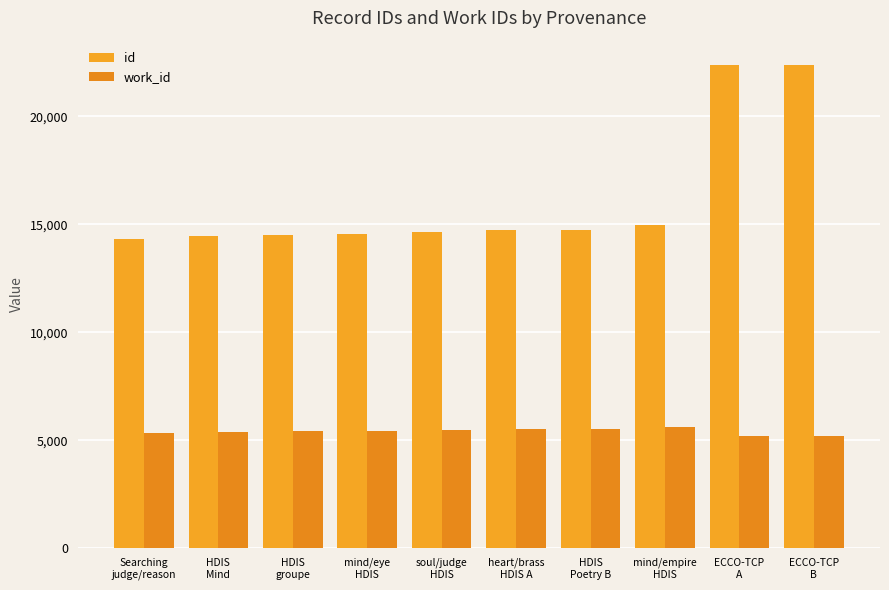

Is the value of work_id at HDIS
Mind greater than the value of id at Searching
judge/reason?

No